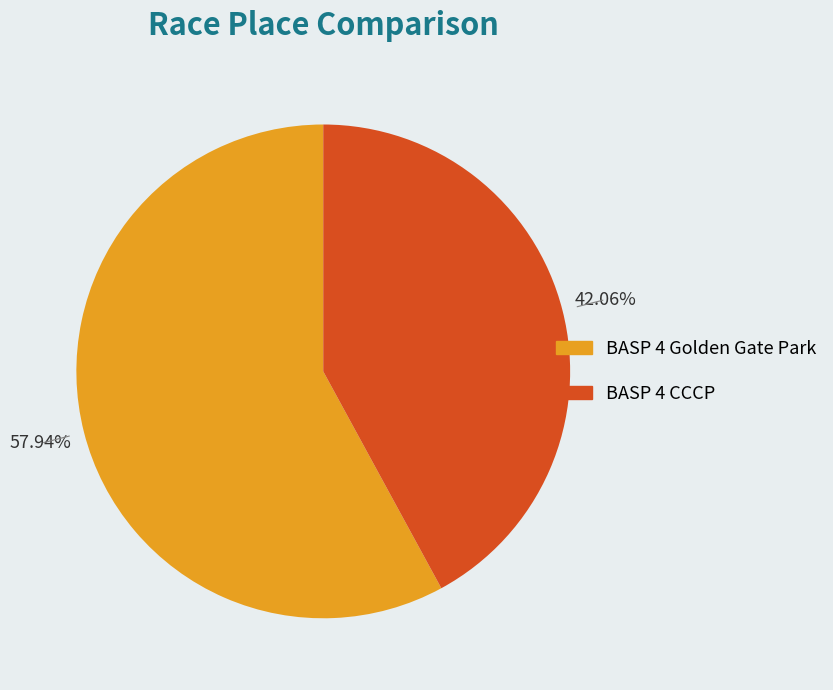

To the nearest percent, what percentage of the pie is BASP 4 CCCP?

42%